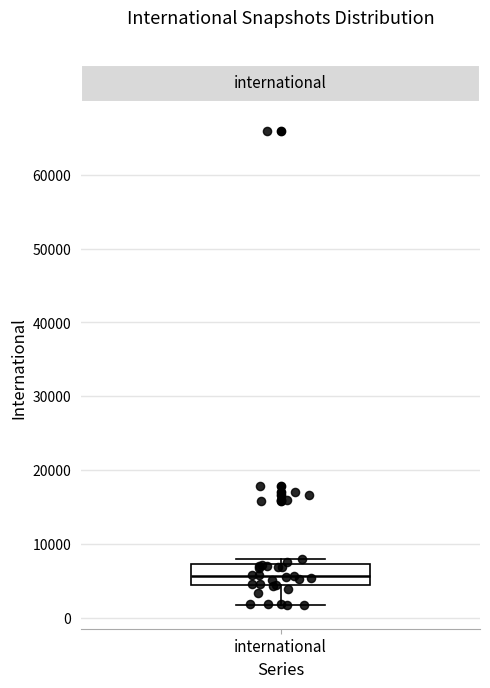

Read this box plot against the y-axis: the position of the median line, the range covered by the box, and the ends of both whiskers. The values are not printed on the chart, so give them approximately, as read against the axis.

median 6000, box 4000 to 7000, whiskers 2000 to 8000